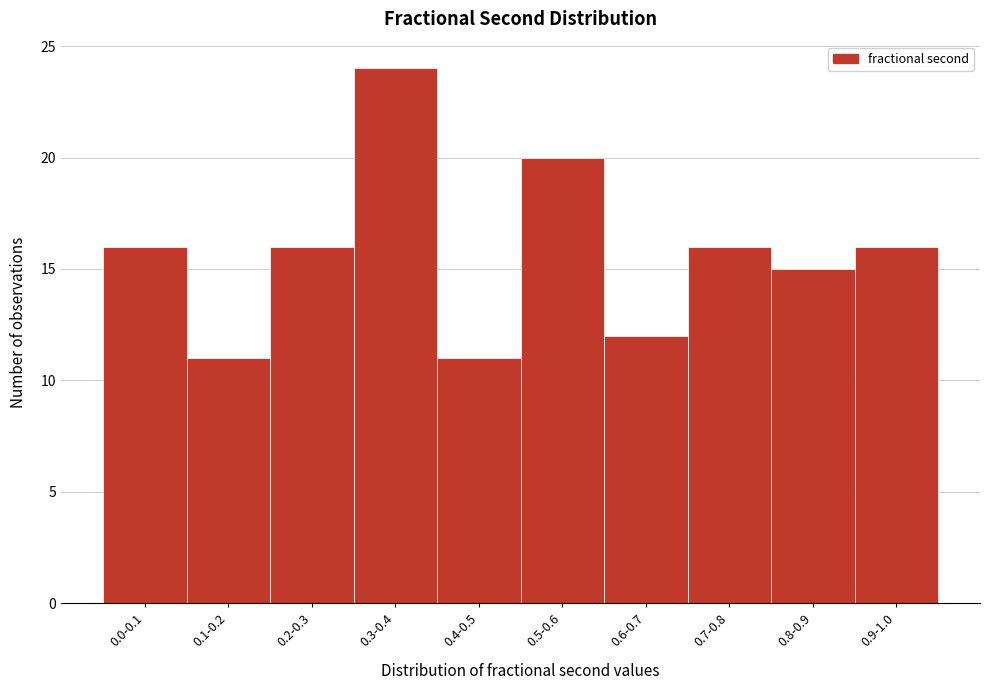

Reading left to right, list all the values displayed in this chart.

16	11	16	24	11	20	12	16	15	16